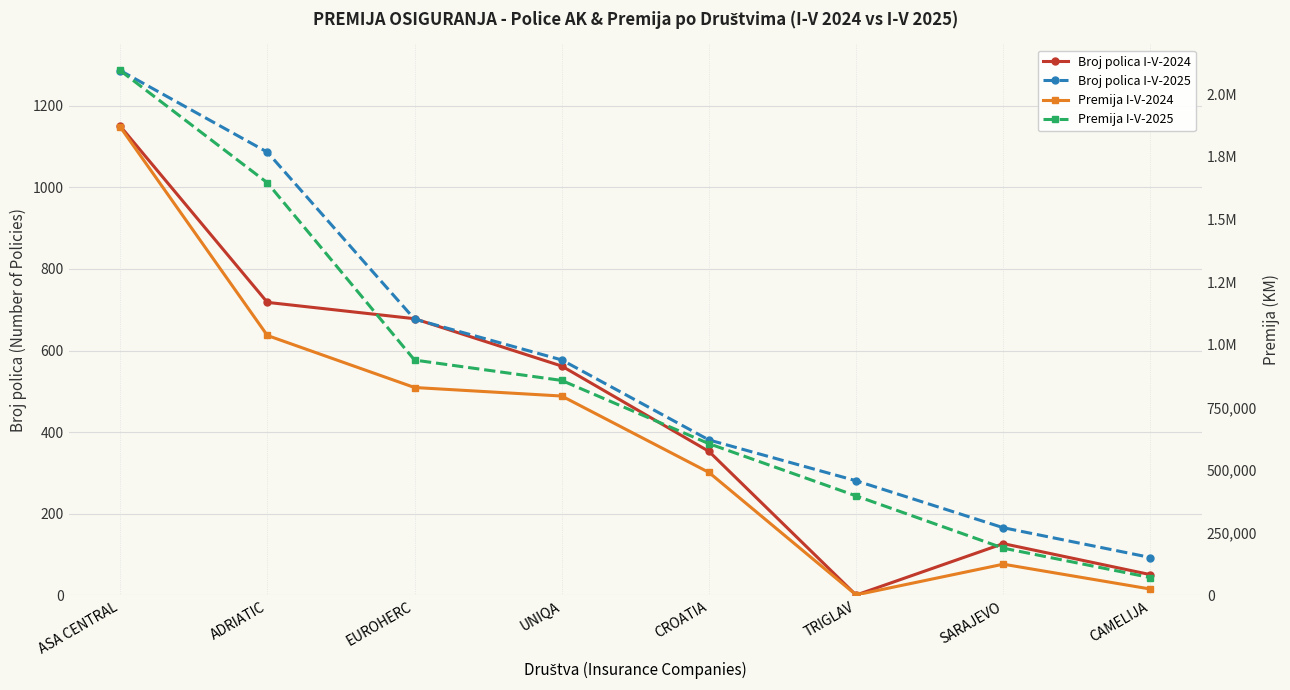

Which series has the largest range (max minus min)?

Premija I-V-2025